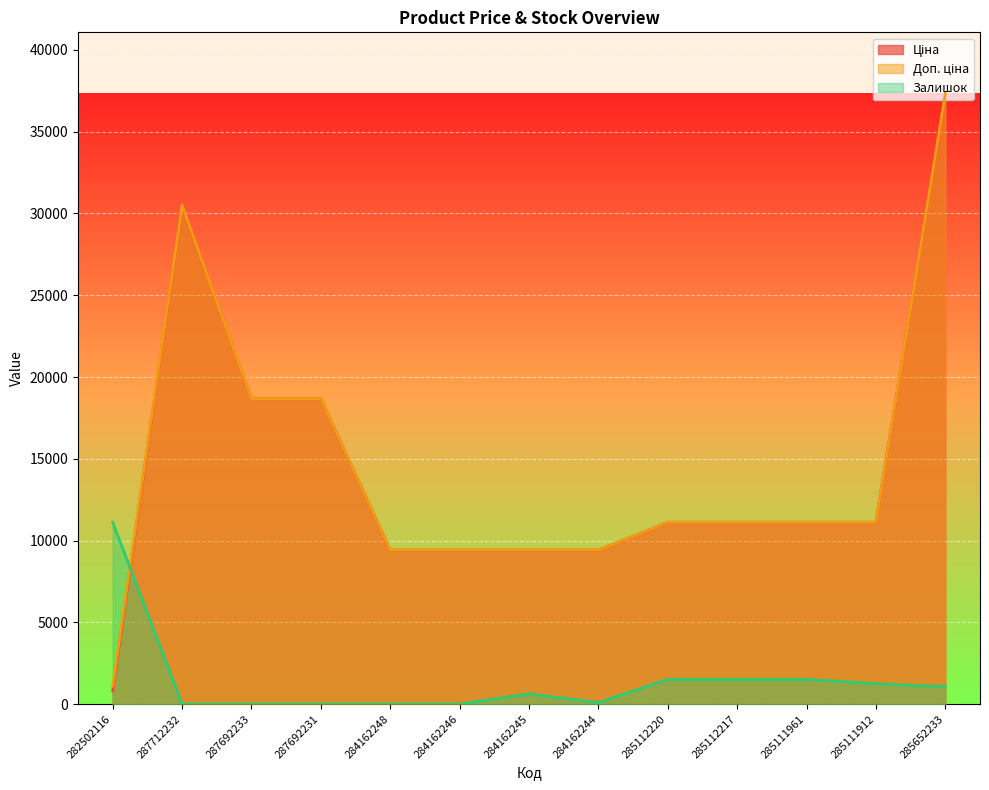

Where is Ціна nearest to the value 19078?

287692233